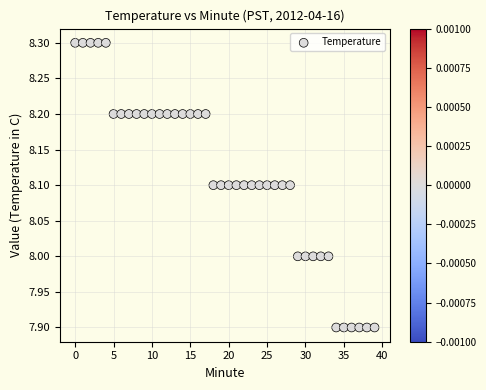

What is the range of Y values (max minus min)?

0.4